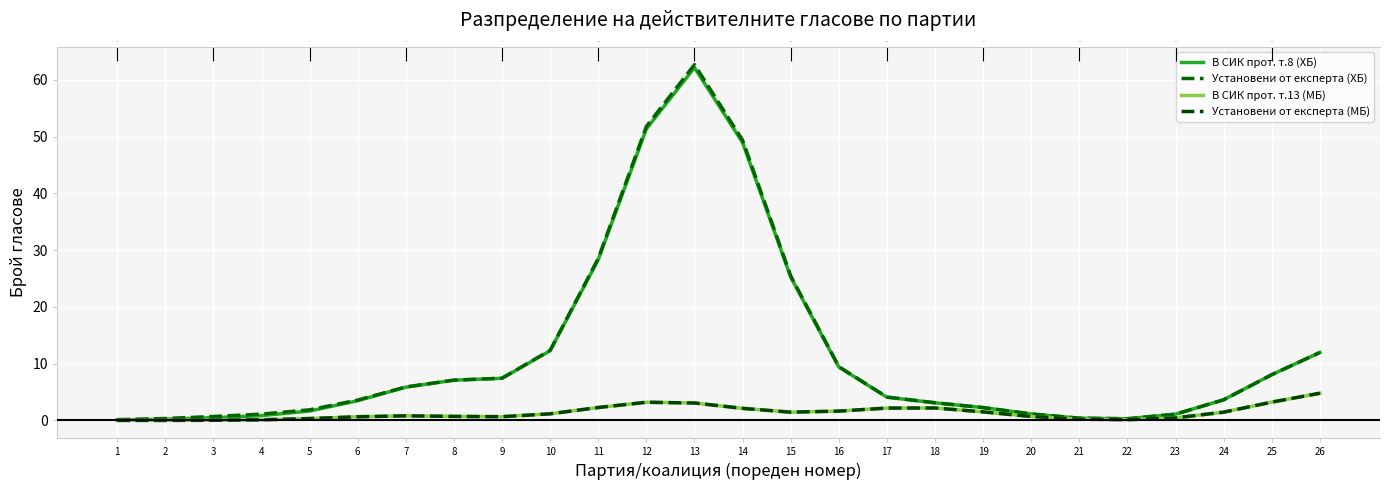

How many distinct data groups are displayed?

4